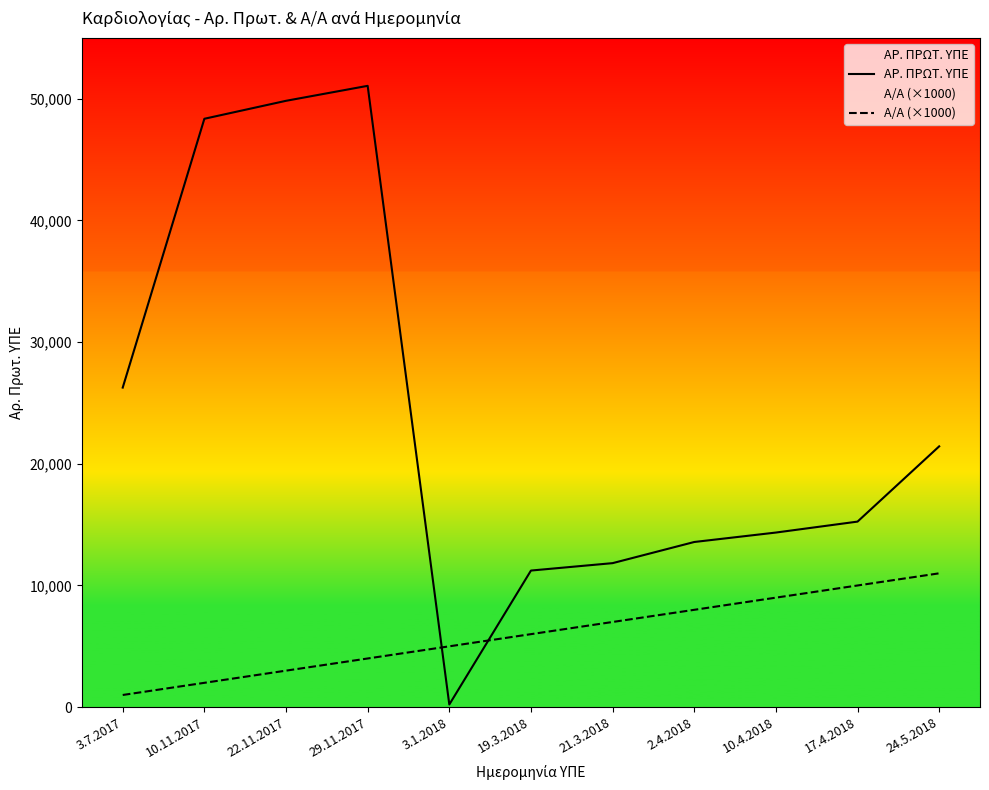

Is the value of Α/Α (×1000) at 3.7.2017 greater than the value of ΑΡ. ΠΡΩΤ. ΥΠΕ at 2.4.2018?

No